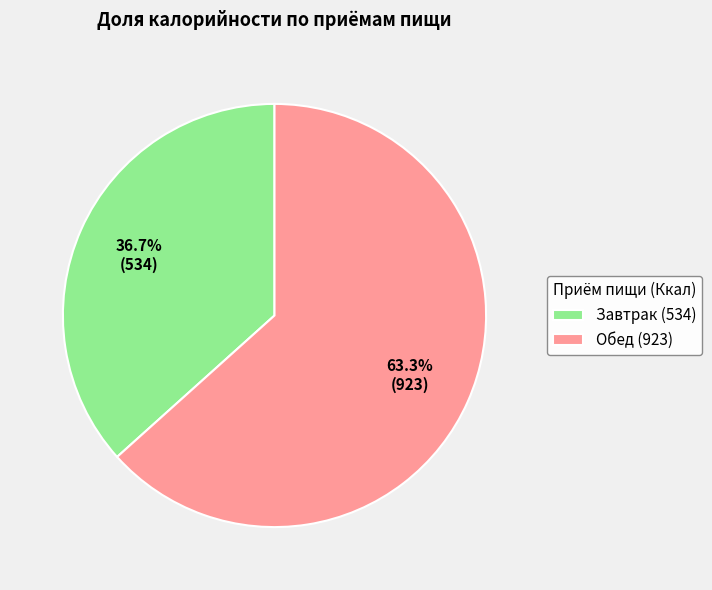

Combined, what portion of the pie is Завтрак and Обед?

100.0%